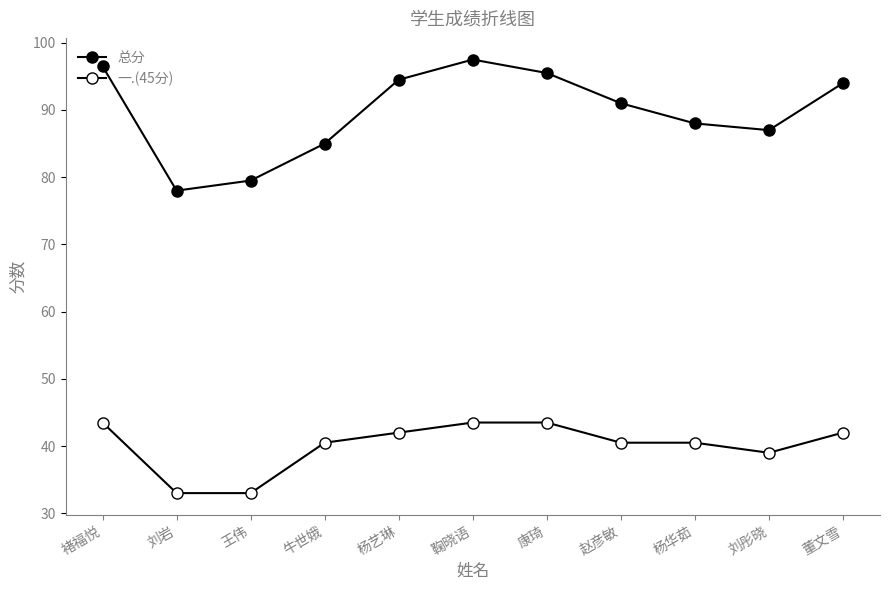

How many lines are shown in the chart?

2